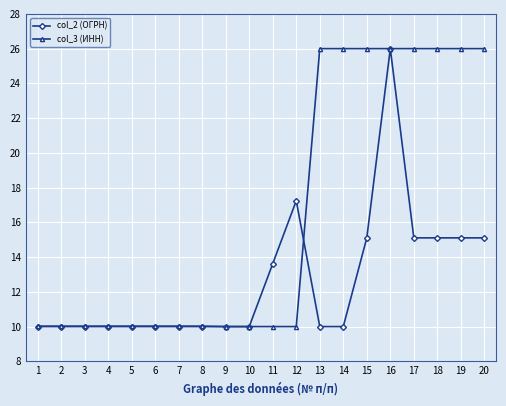

What is the value of the col_3 (ИНН) point at the 2nd from the left?

10.0